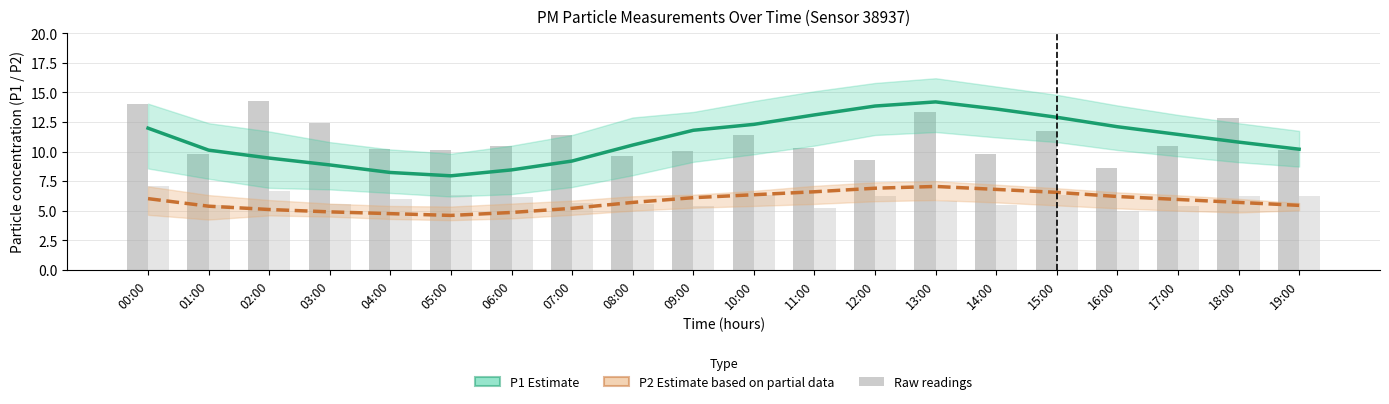

Where does the P2 raw series first go above 6?

00:00